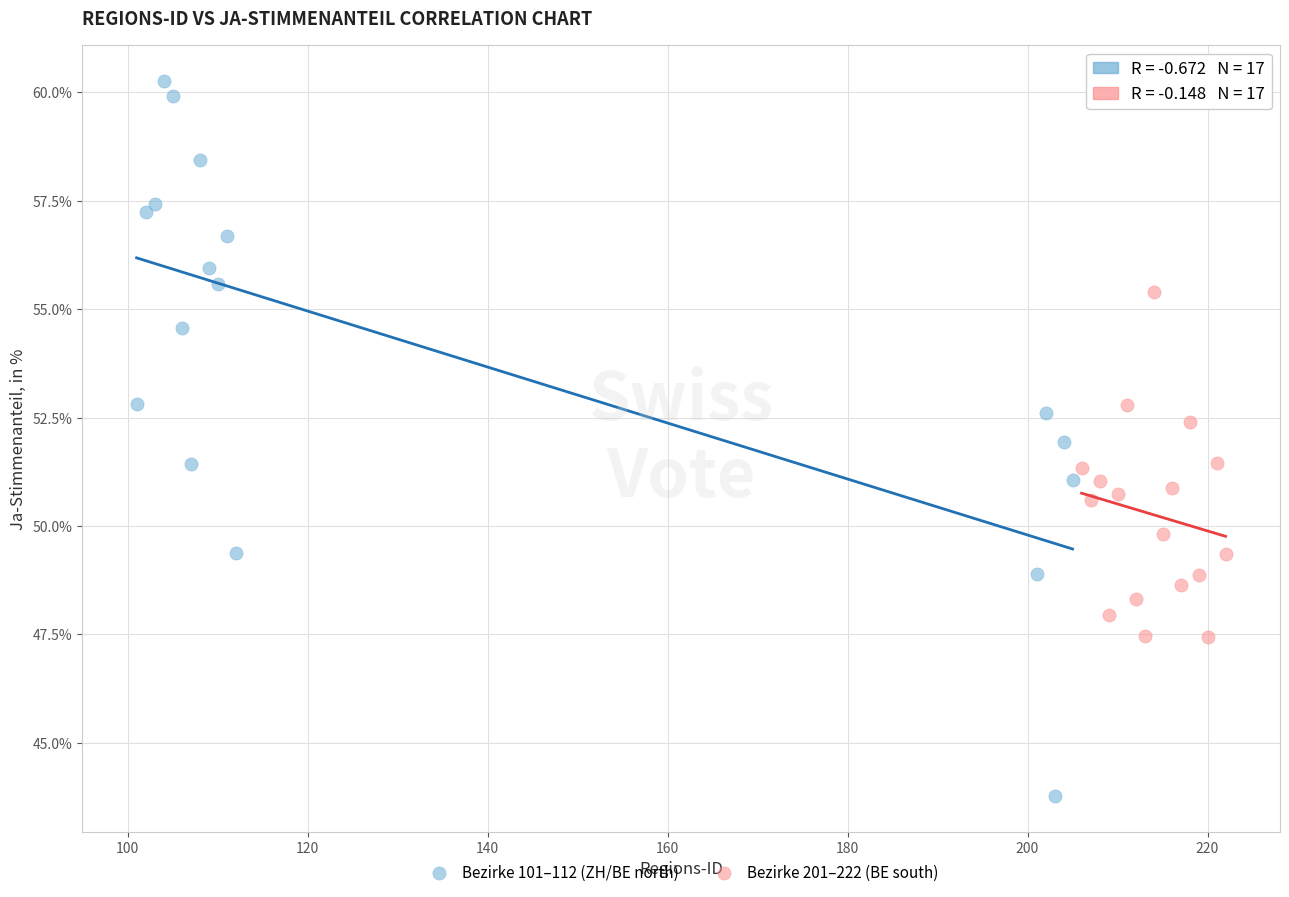

Which series has the largest Y range (max minus min)?

Bezirke 101–112 (ZH/BE north)